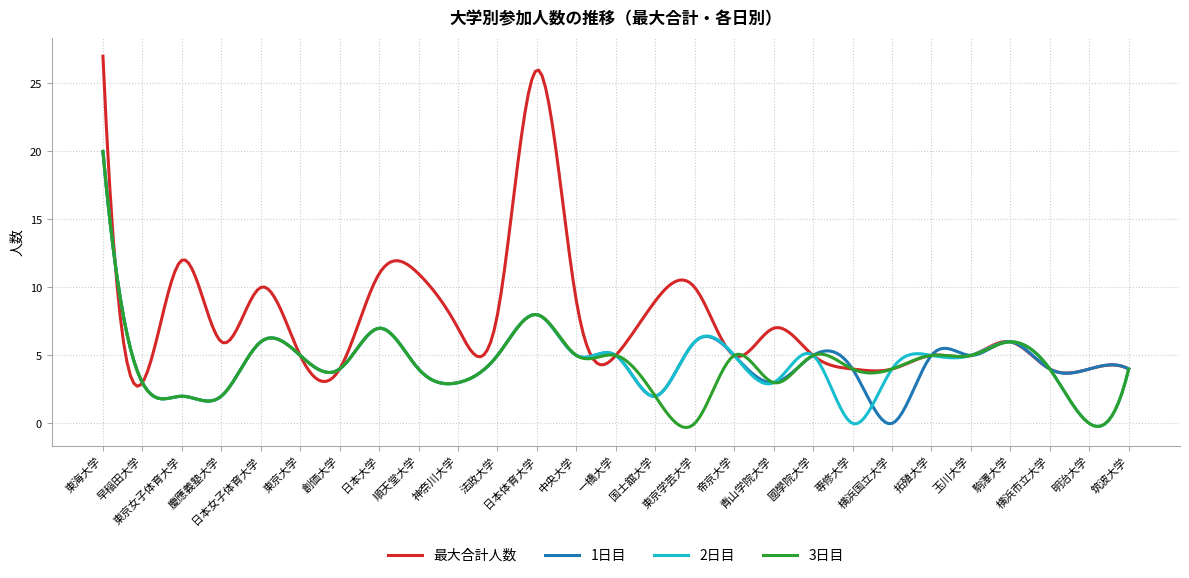

Which series has the largest total across all categories?

最大合計人数